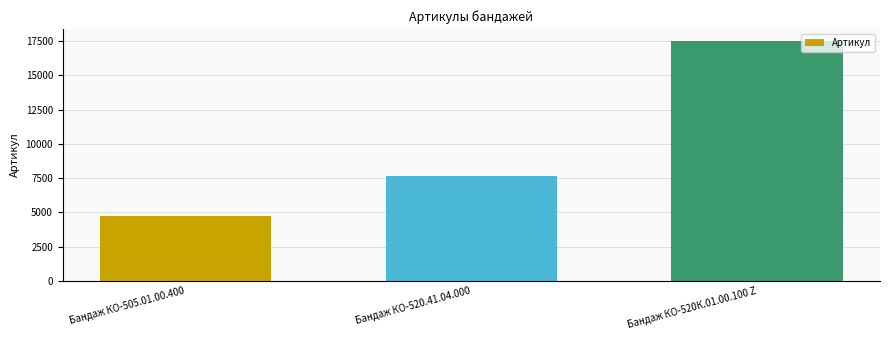

What is the maximum value shown in the chart?

17501